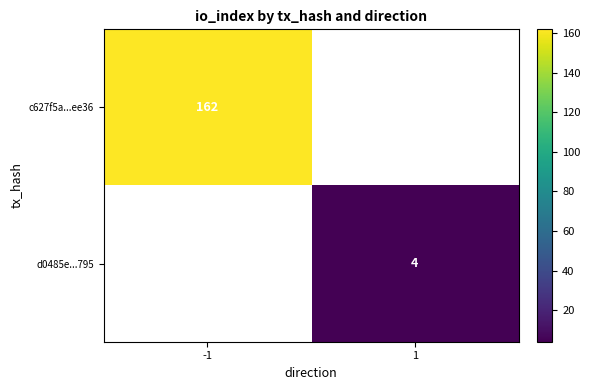

The c627f5a...ee36 series shows 243 at -1. True or false?

False